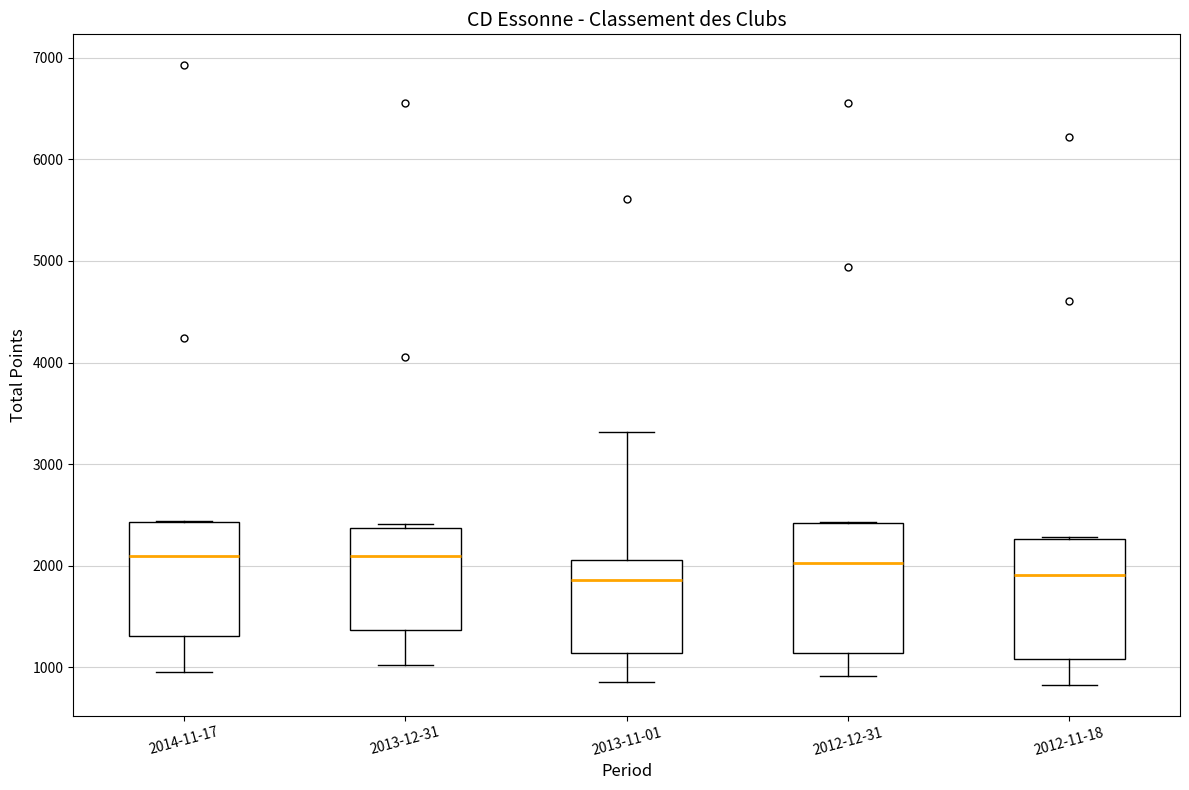

Reading left to right, transcribe this box plot: for each box, give where its median line is, the range the box spans, and where its two whiskers end, as read against the y-axis. The values are not printed on the chart, so give them approximately, as read against the axis.

2014-11-17: median 2100, box 1300 to 2400, whiskers 1000 to 2400
2013-12-31: median 2100, box 1400 to 2400, whiskers 1000 to 2400 (just above the box's upper edge)
2013-11-01: median 1900, box 1100 to 2100, whiskers 900 to 3300
2012-12-31: median 2000, box 1100 to 2400, whiskers 900 to 2400
2012-11-18: median 1900, box 1100 to 2300, whiskers 800 to 2300